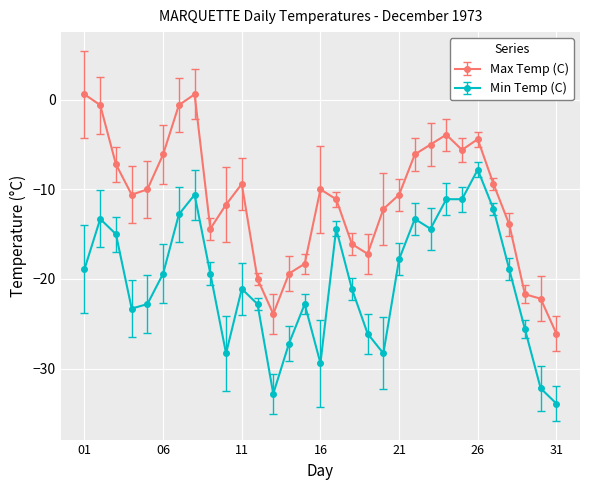

What is the value of the Min Temp (C) point at the 3rd from the left?

-15.0